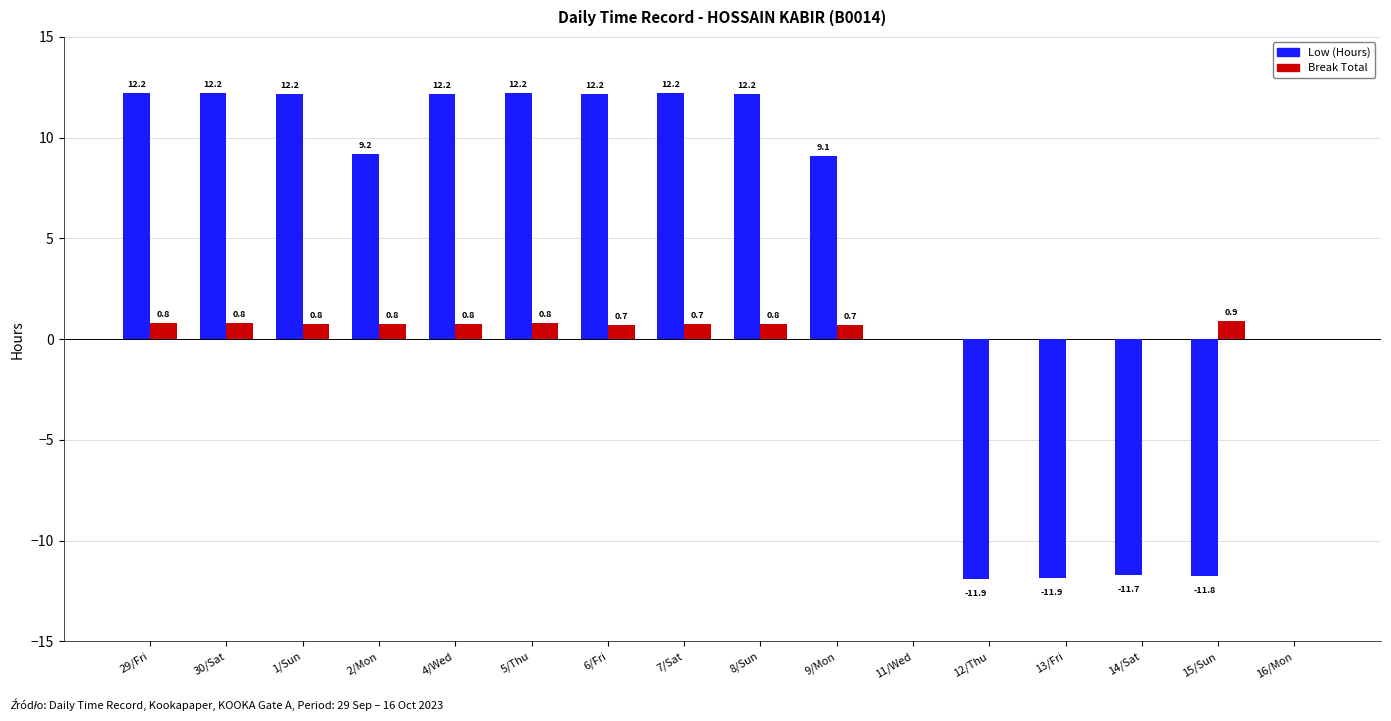

The Low (Hours) series shows 12.2 at 30/Sat. True or false?

True